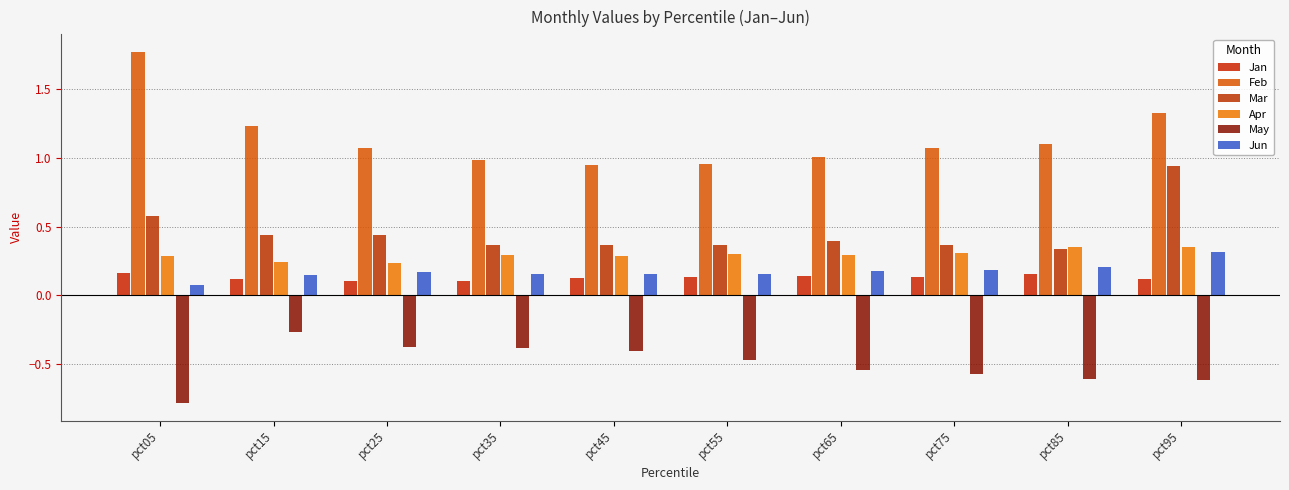

Rank the categories by Apr value from highest to lowest.

pct95, pct85, pct75, pct55, pct65, pct35, pct45, pct05, pct15, pct25